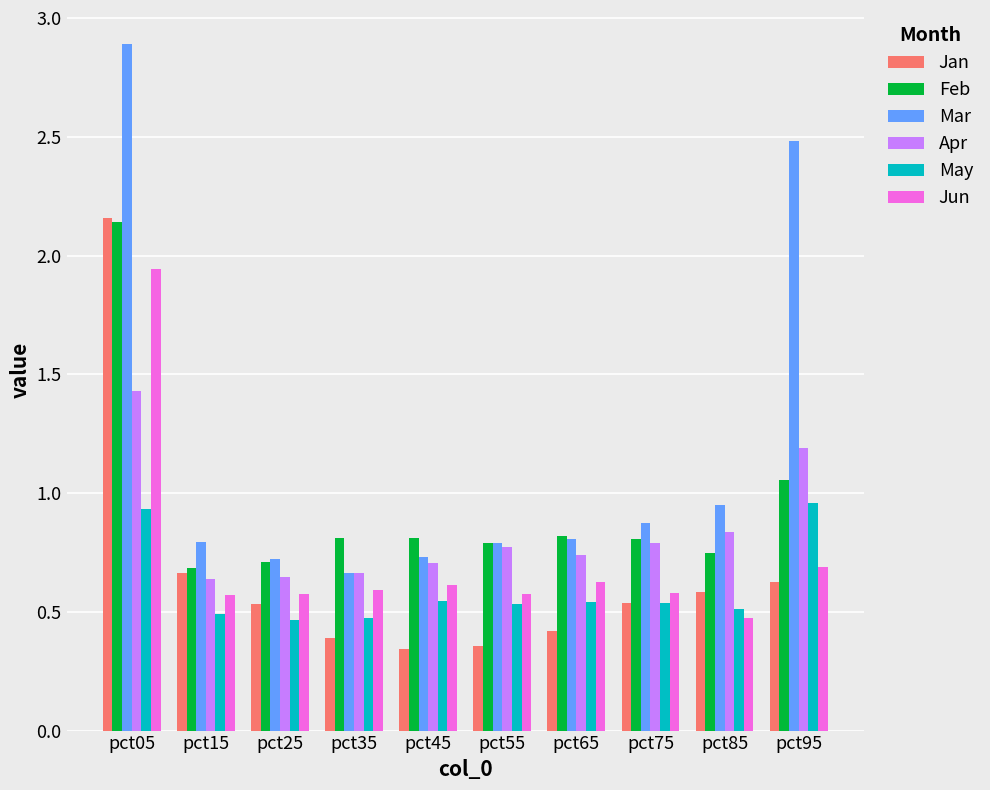

At which category does the chart reach its peak across all series?

pct05